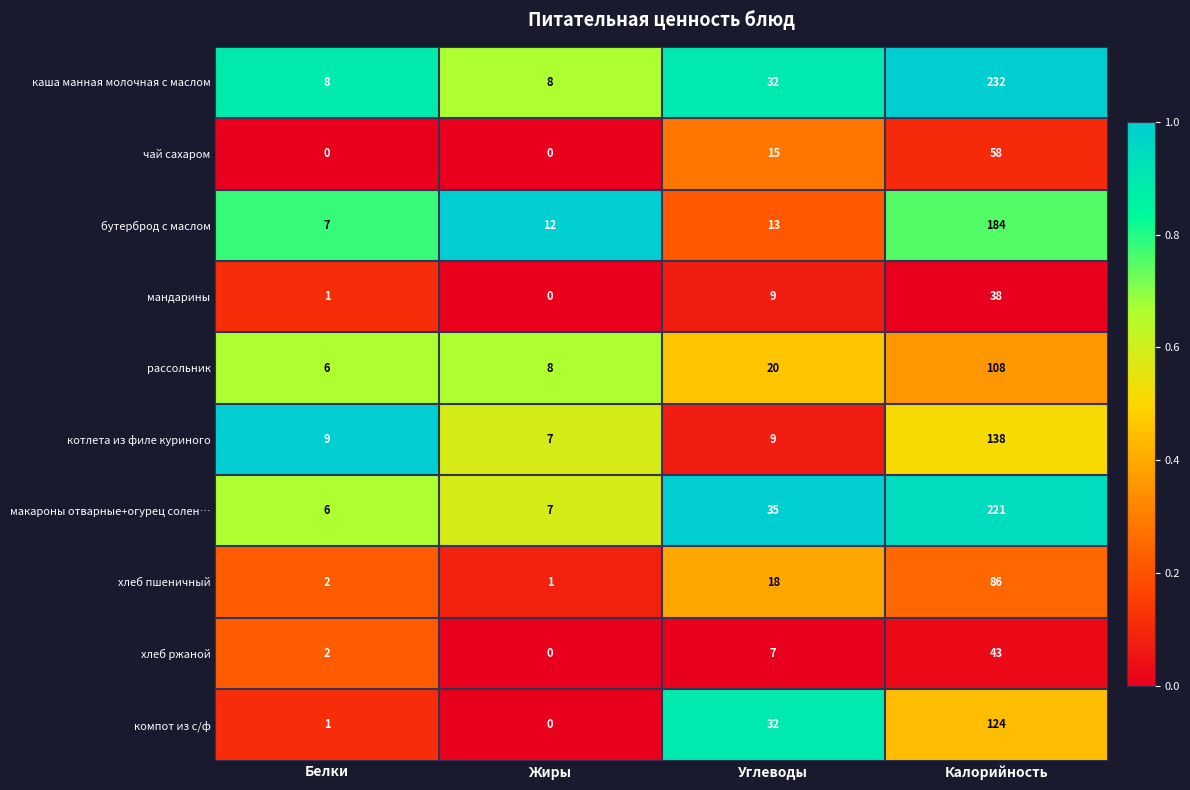

Is it true that чай сахаром equals 58 at Калорийность?

True